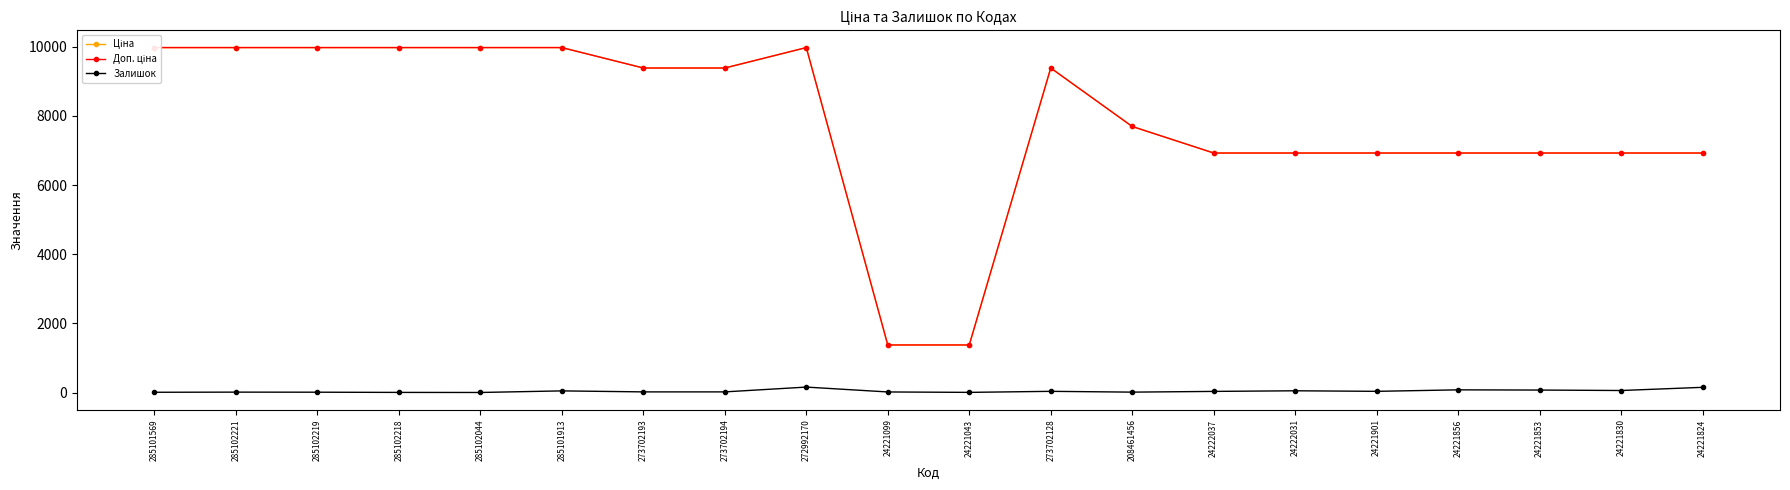

True or false: Ціна and Доп. ціна cross at least once.

False